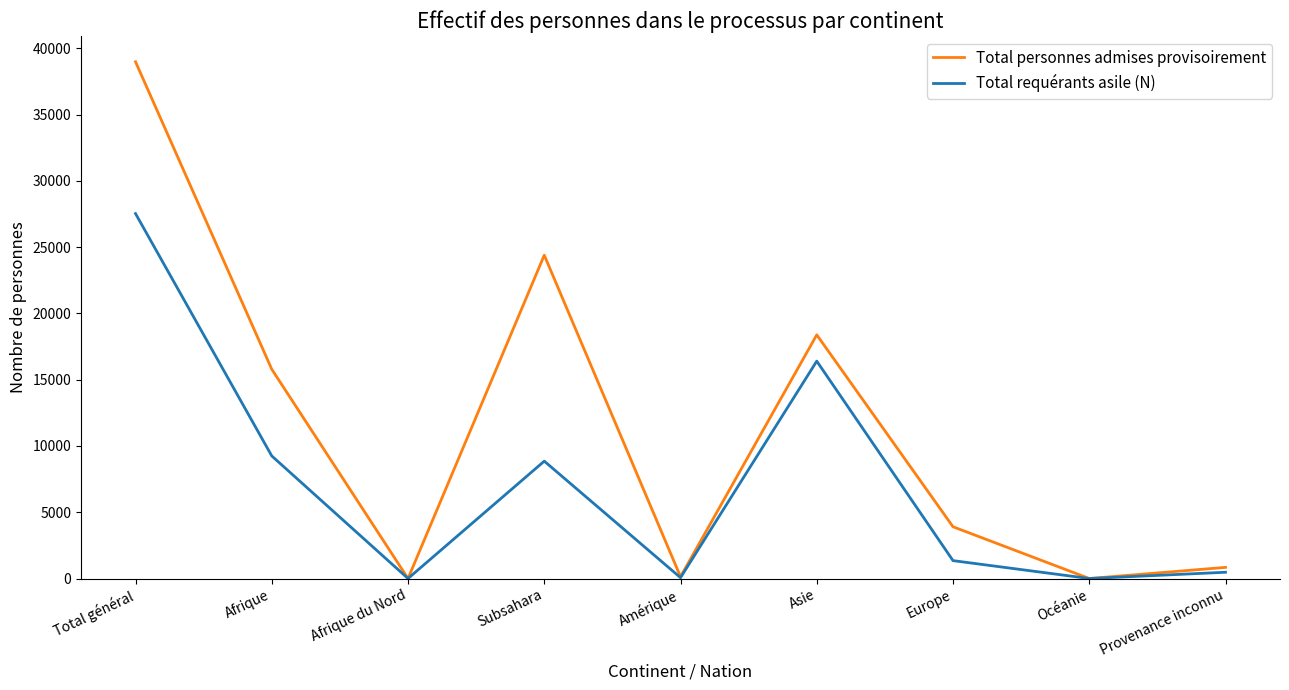

What position from the right is Total général?

9